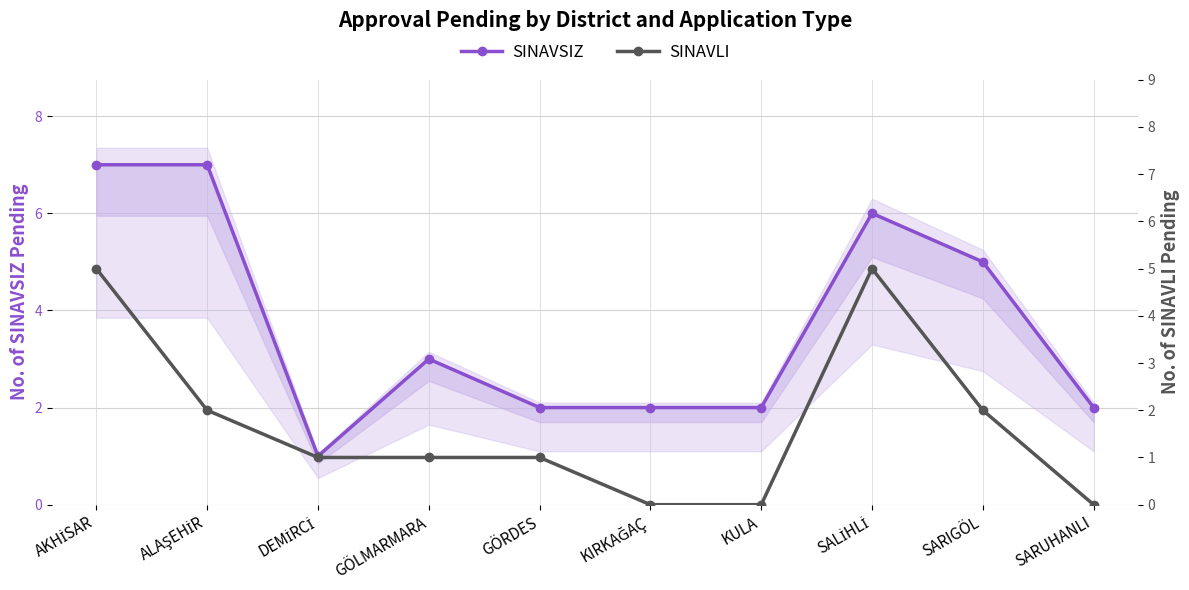

How many values in the SINAVLI series are below 1?

3